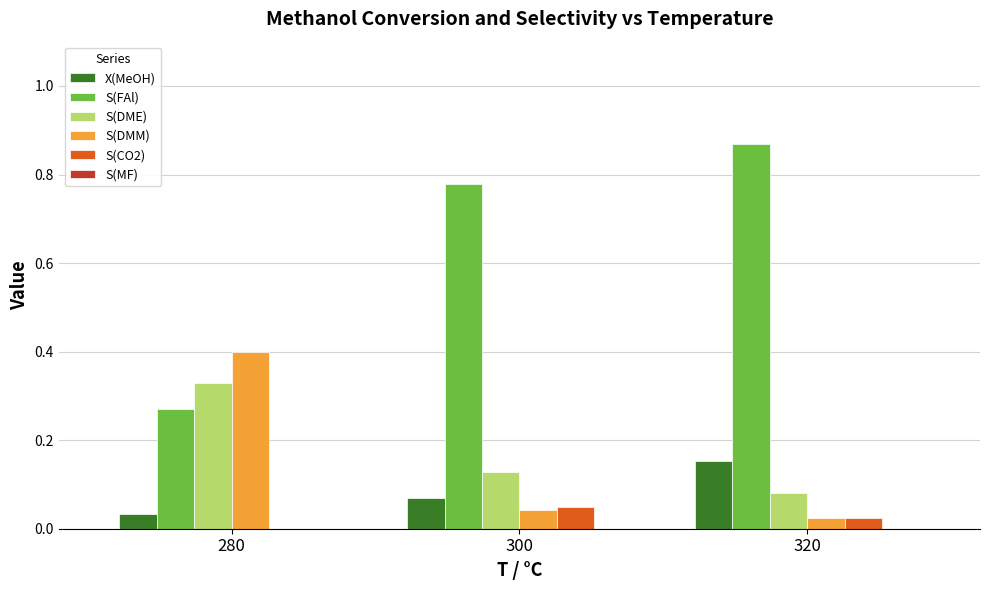

Between 280 and 320, which series saw the biggest shift?

S(FAl)